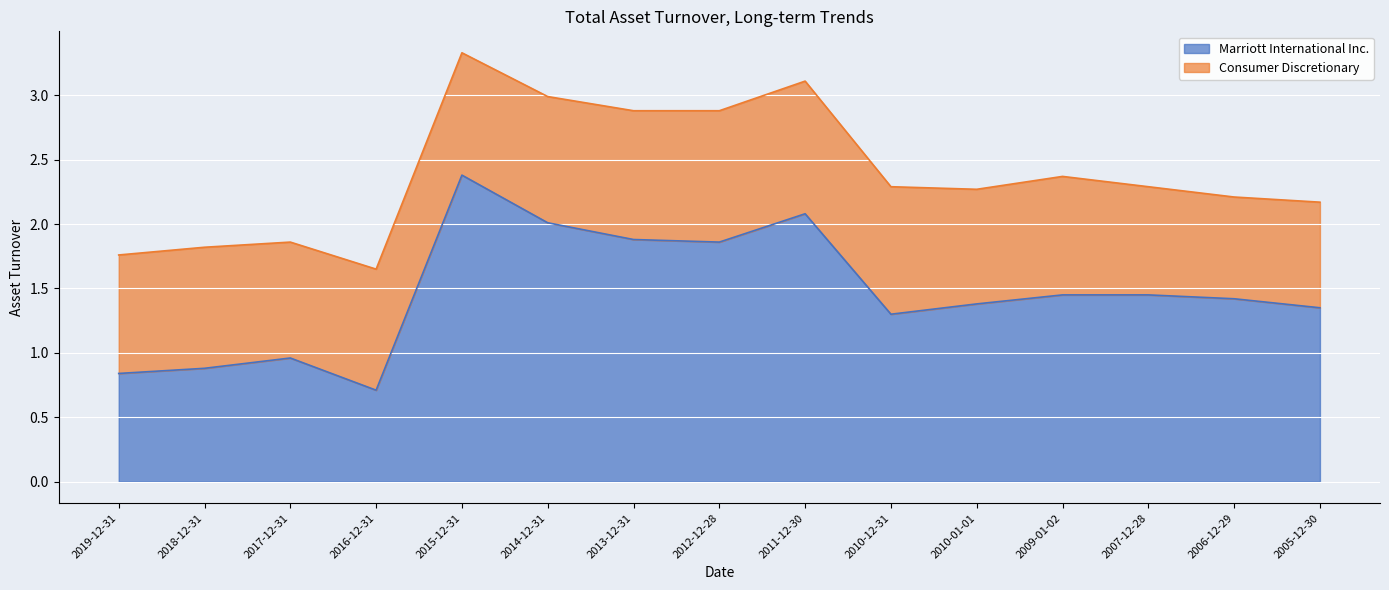

How many interior local peaks (higher than both neighbors) does the data have?

3